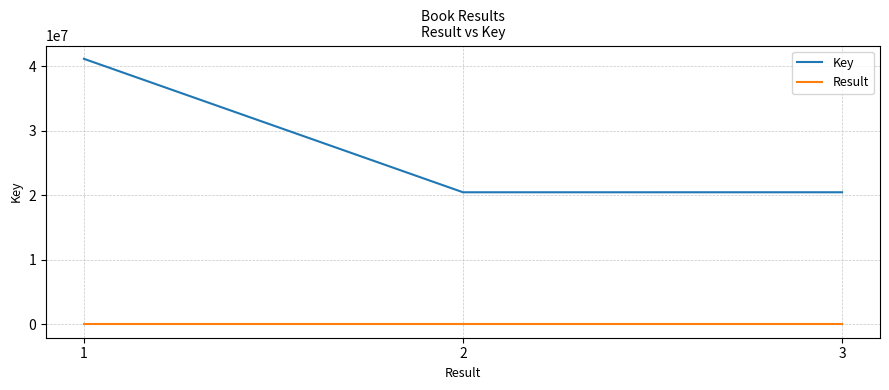

The value of Key at 3 is 20460471. True or false?

True